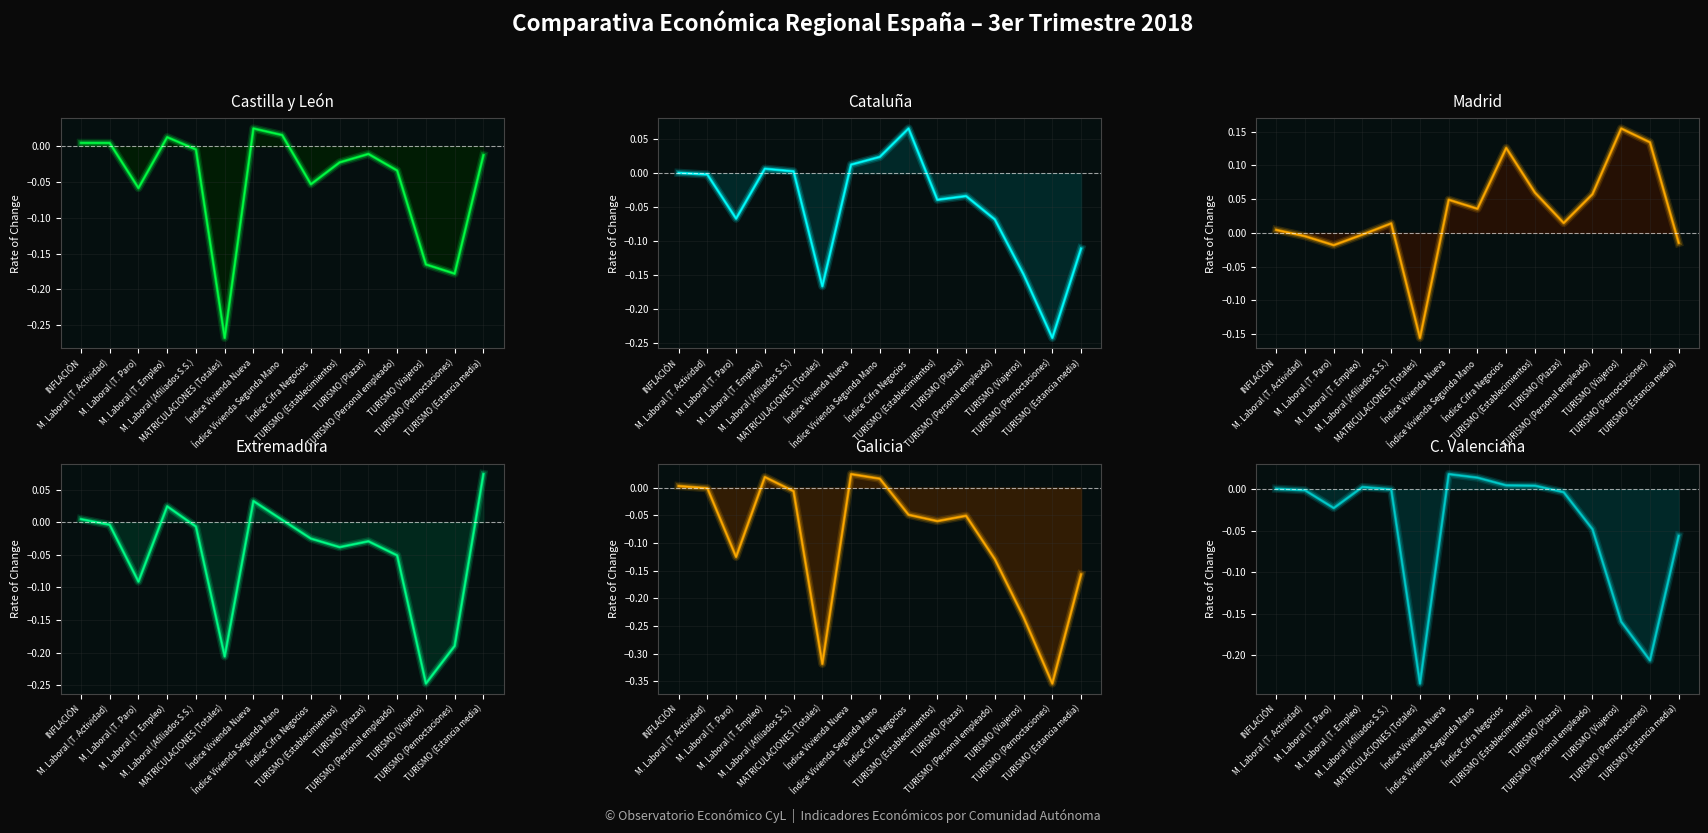

Does the chart display data point markers on the line(s)?

No